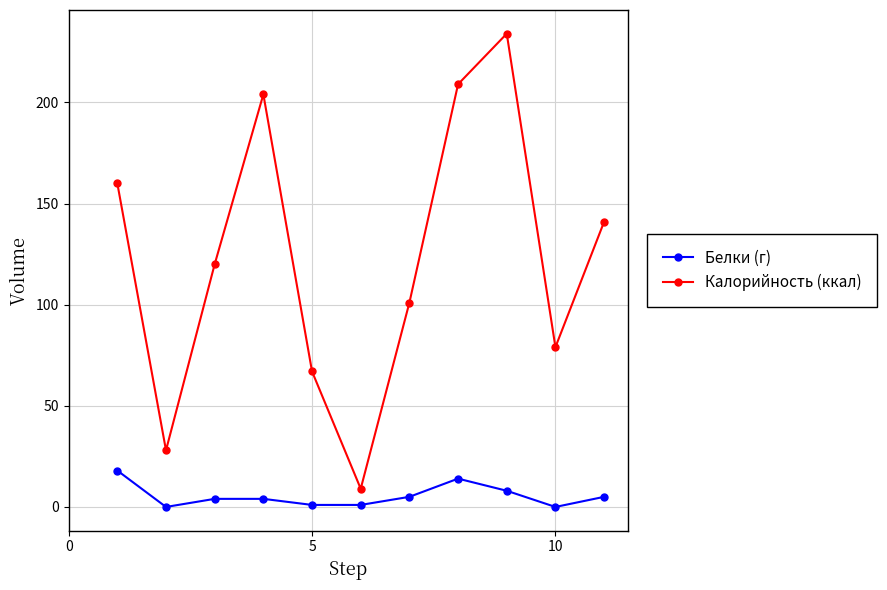

What is the average value of the Белки (г) series?

5